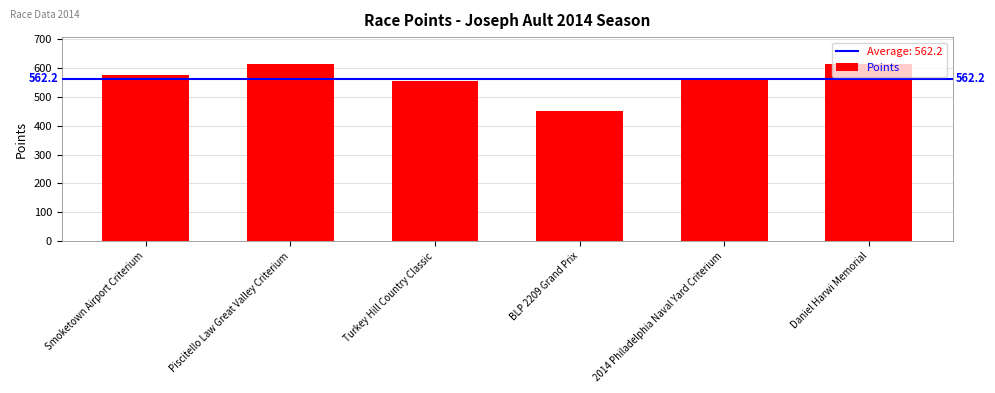

Which category has the lowest value across all series?

BLP 2209 Grand Prix